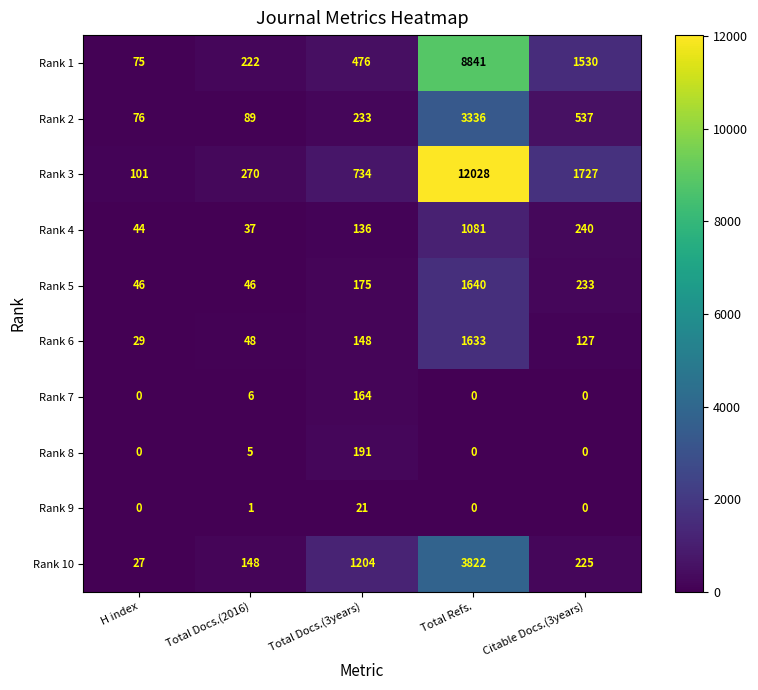

What is the difference between the maximum and minimum values in the Rank 10 series?

3795